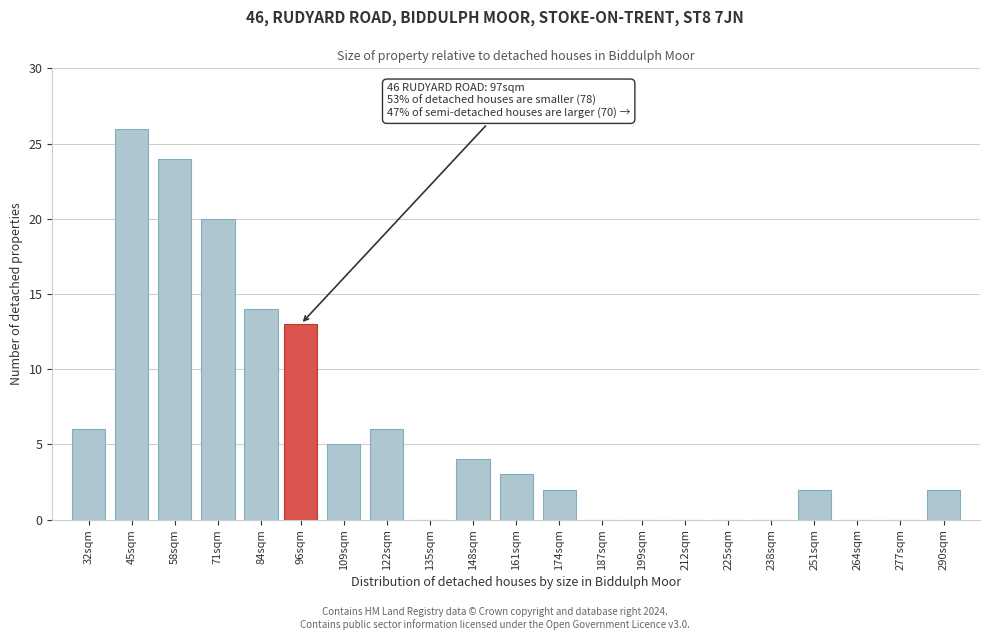

Reading left to right, extract all data points from this chart.

32sqm=6	45sqm=26	58sqm=24	71sqm=20	84sqm=14	96sqm=13	109sqm=5	122sqm=6	135sqm=0	148sqm=4	161sqm=3	174sqm=2	187sqm=0	199sqm=0	212sqm=0	225sqm=0	238sqm=0	251sqm=2	264sqm=0	277sqm=0	290sqm=2